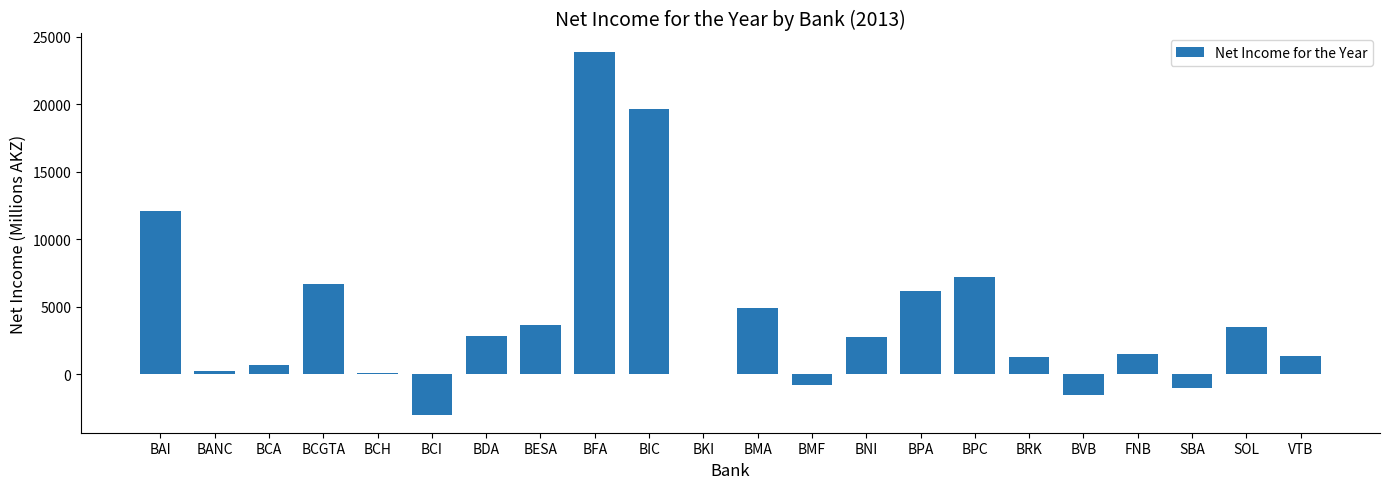

Between BCGTA and FNB, which is larger?

BCGTA